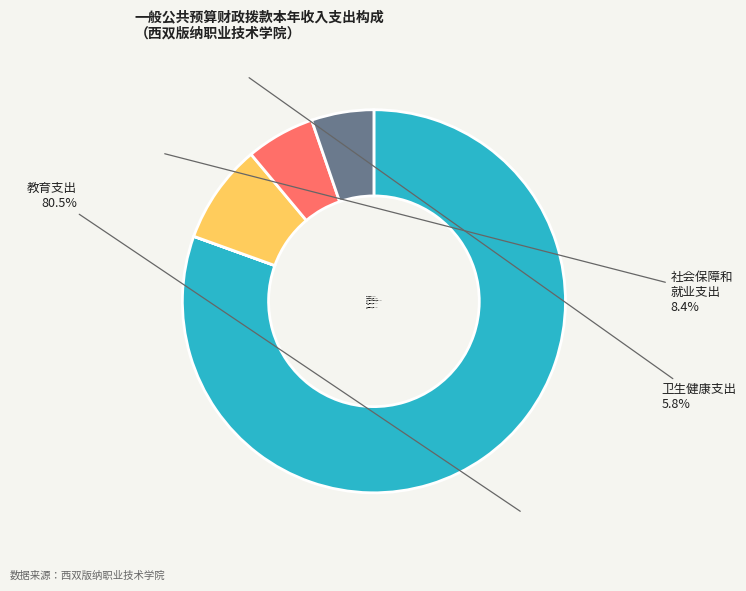

What percentage is NOT represented by 卫生健康支出?

94.2%